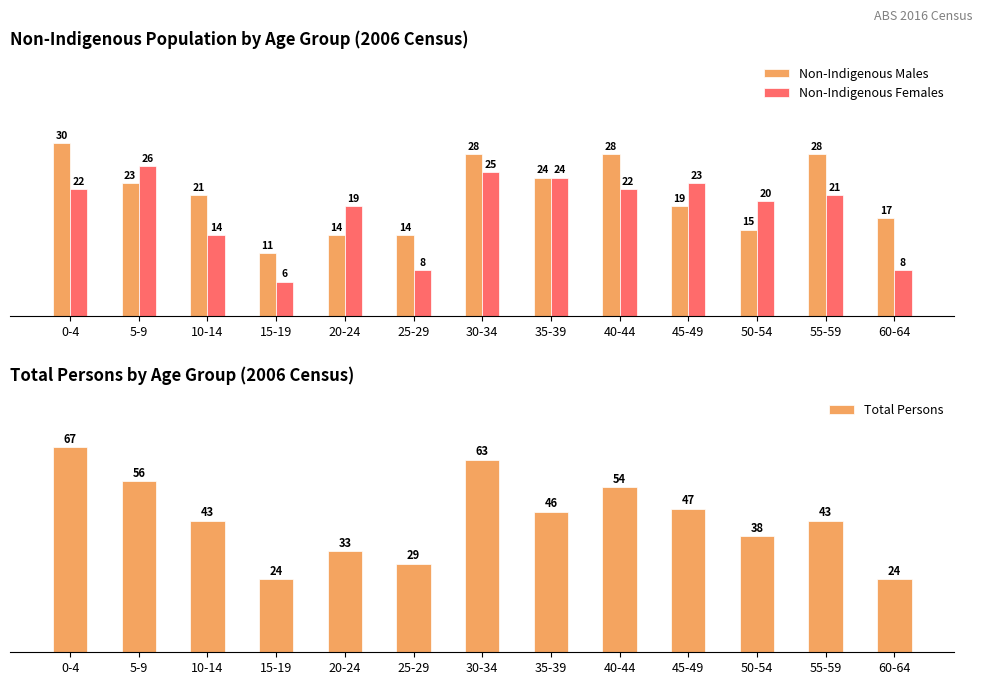

How many values in the Total Persons series exceed 43?

6